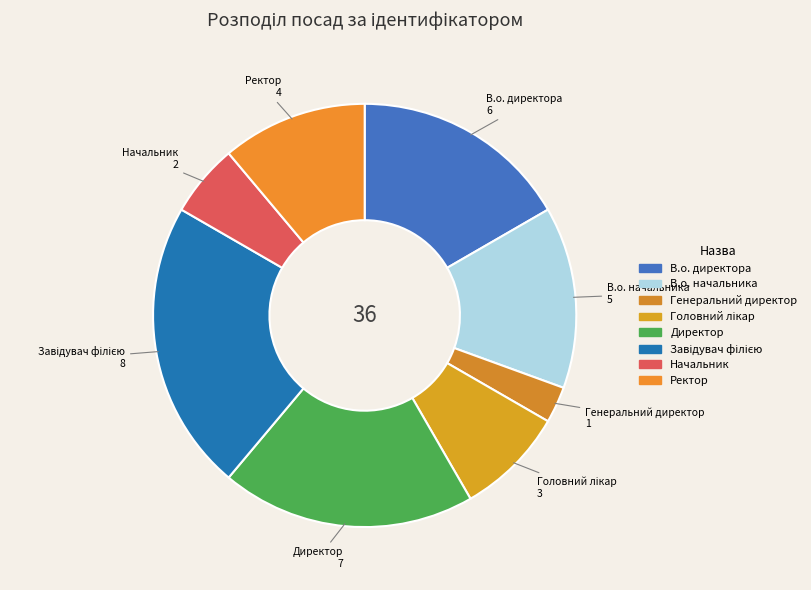

Which has a higher value, В.о. начальника or Директор?

Директор